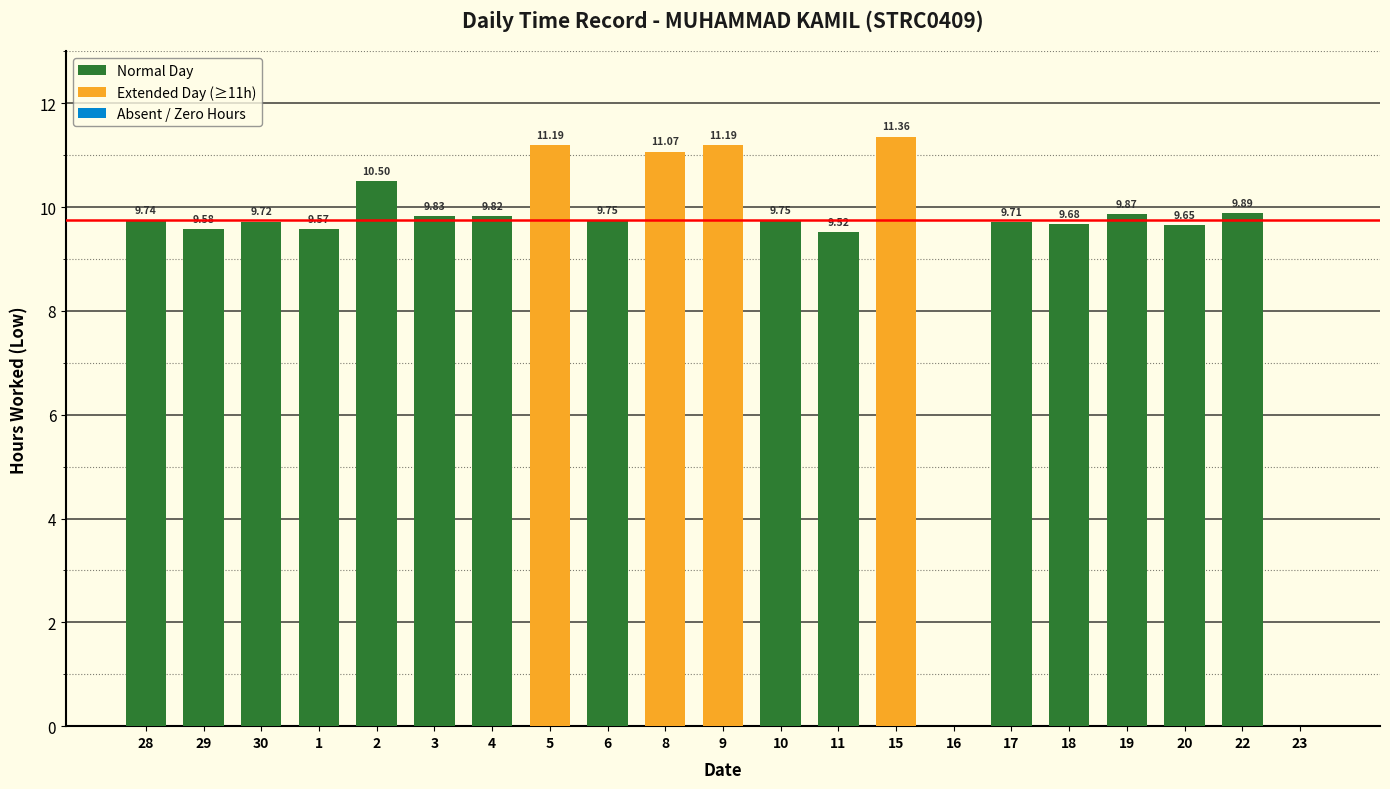

Between 23 and 5, which is larger?

5